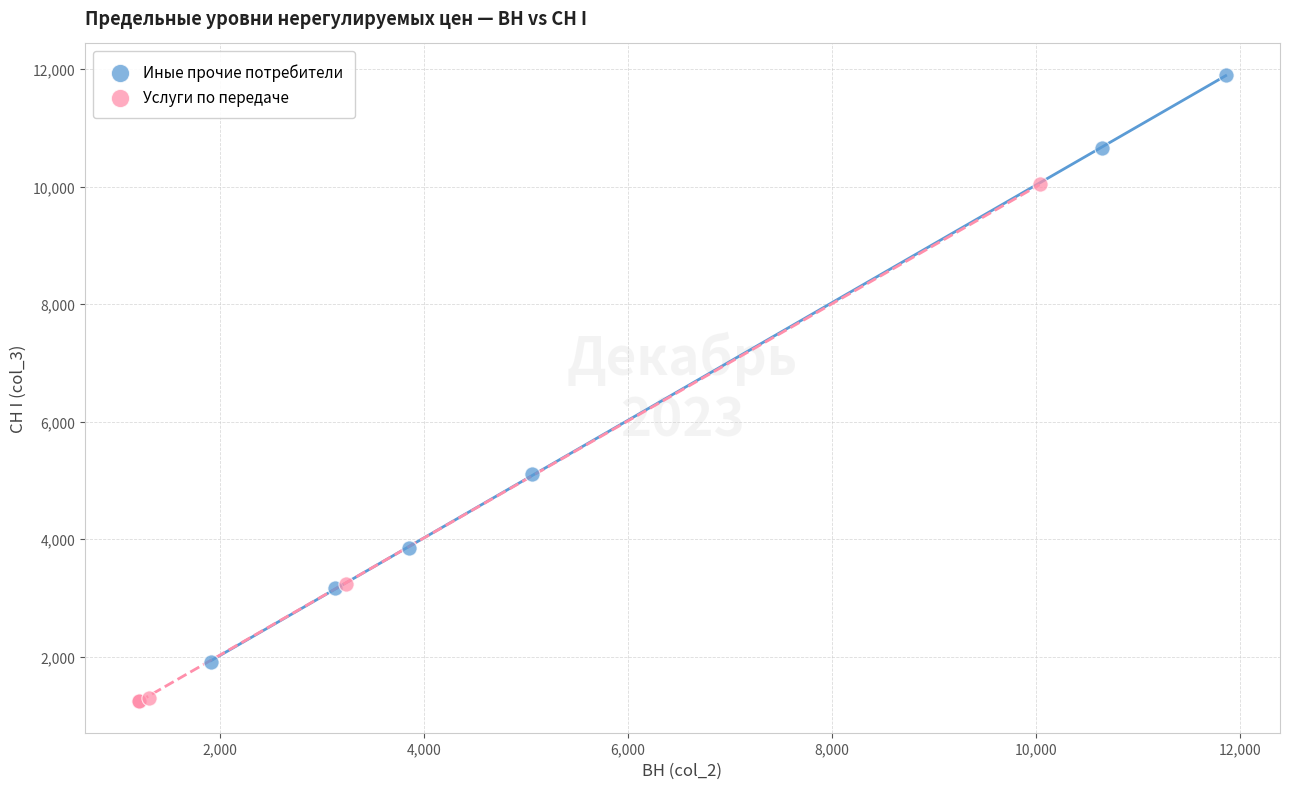

Which series reaches the minimum Y coordinate?

Услуги по передаче